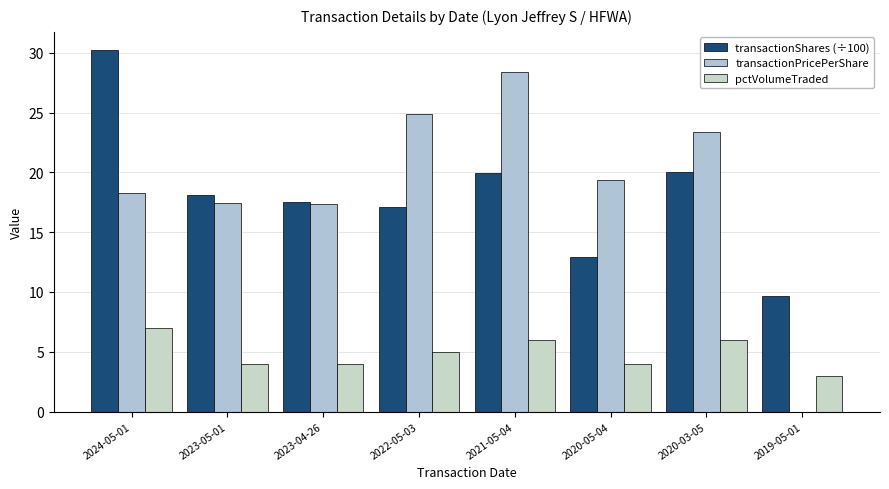

The value of transactionPricePerShare at 2024-05-01 is 24.2. True or false?

False